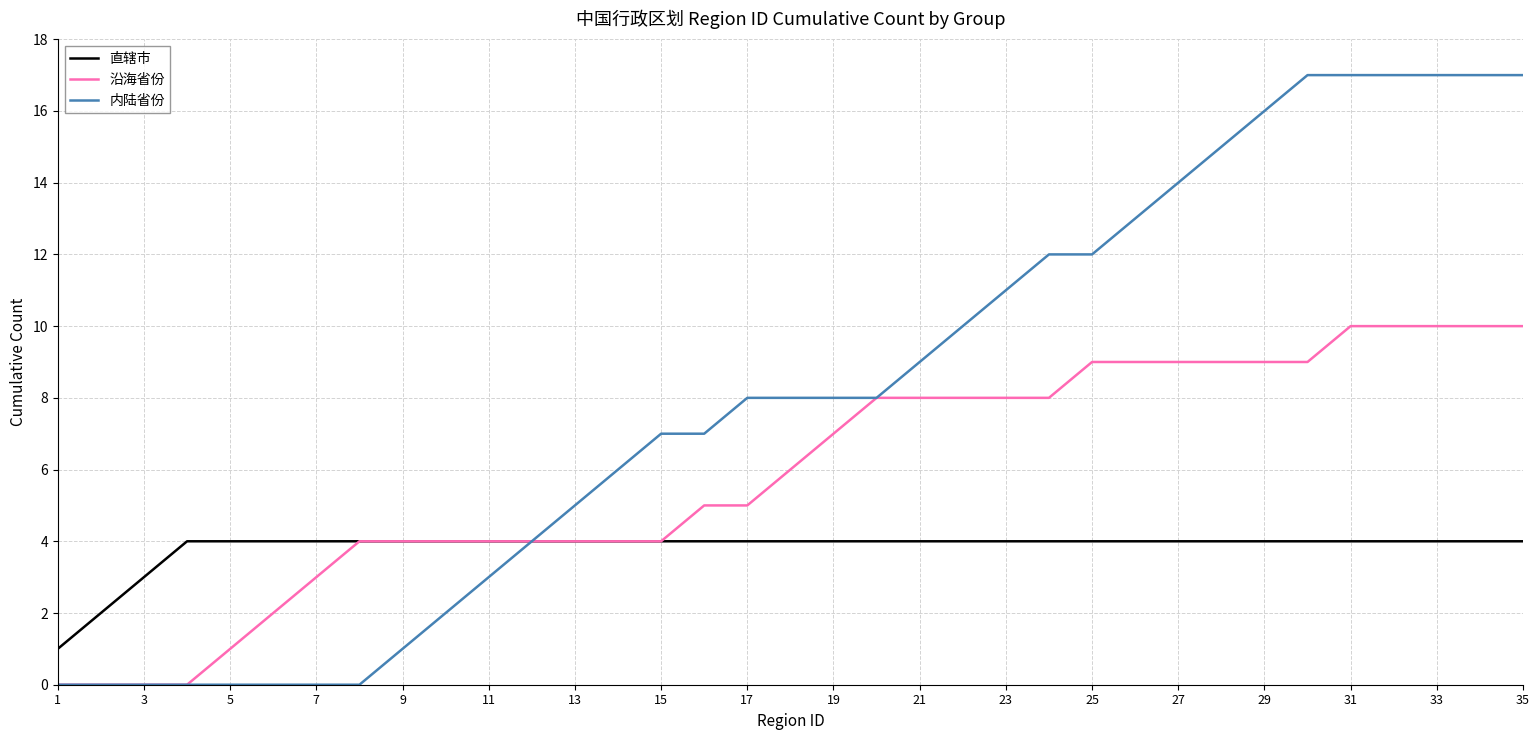

What is the maximum value shown in the chart?

17